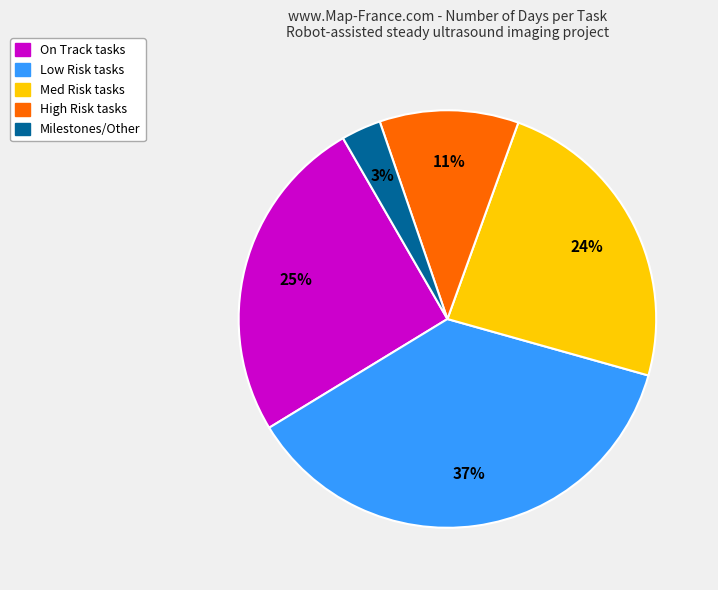

Is there a majority slice in this chart?

No